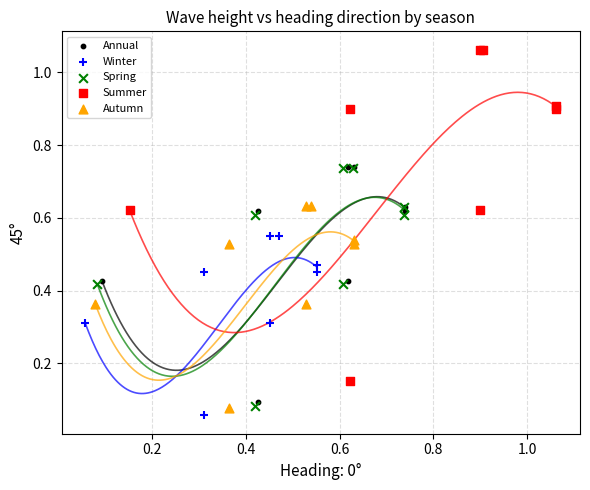

Which series contains the highest Y value?

Summer